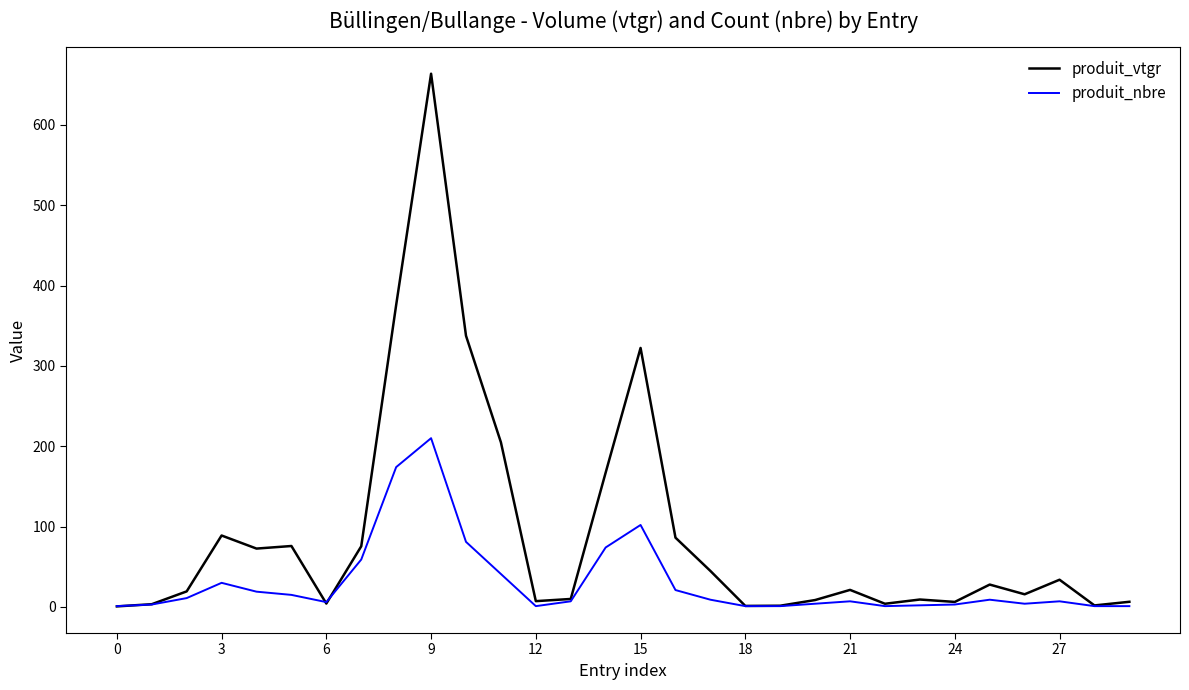

In produit_vtgr, how many points are higher than both neighbors (excluding endpoints)?

8